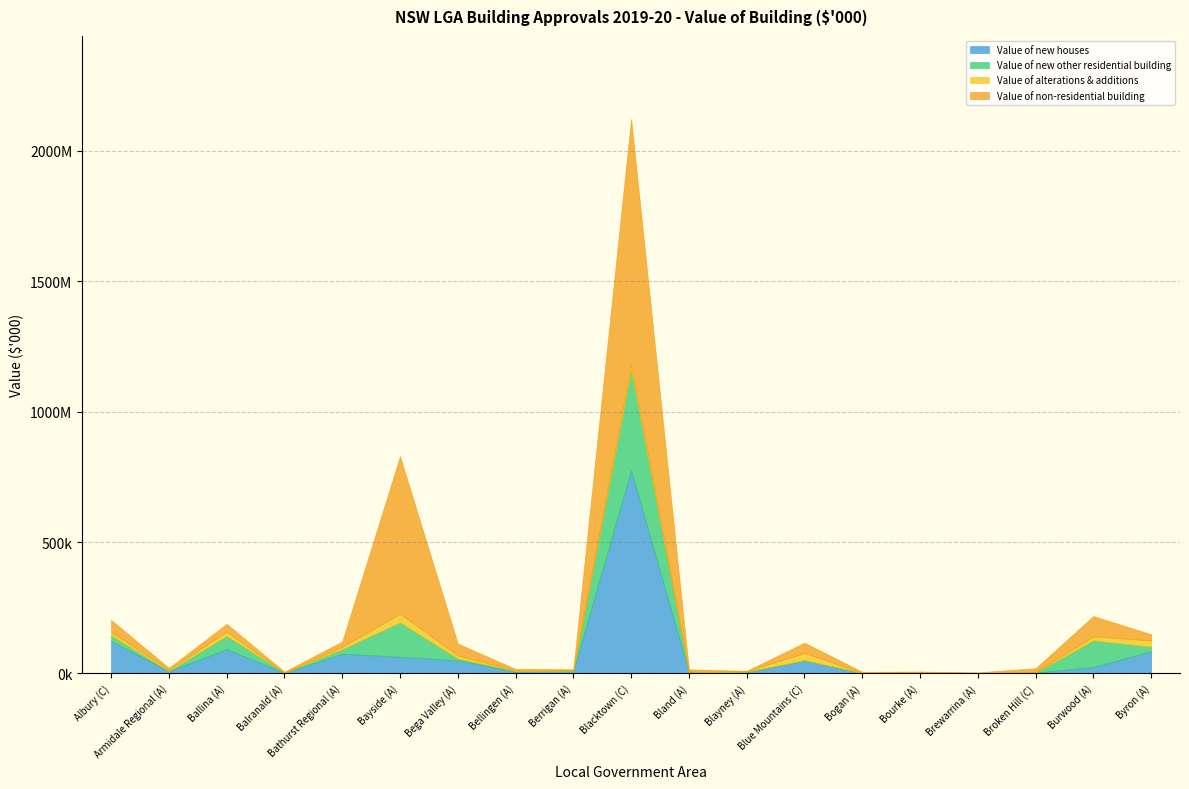

What are all the series names shown in the legend?

Value of new houses, Value of new other residential building, Value of alterations & additions, Value of non-residential building